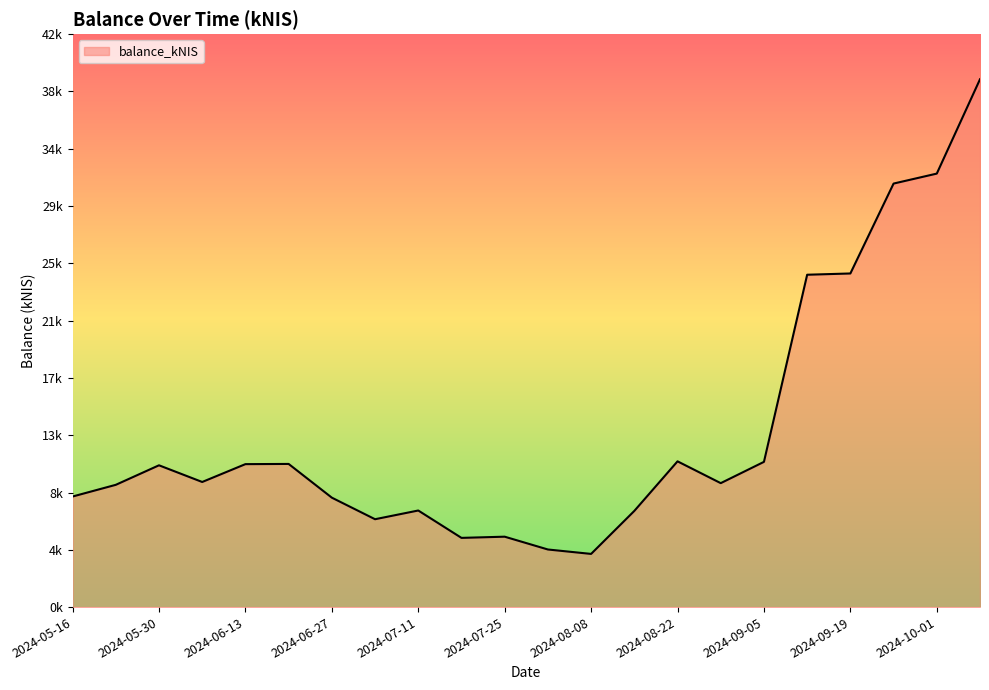

Does the chart display data point markers on the line(s)?

No